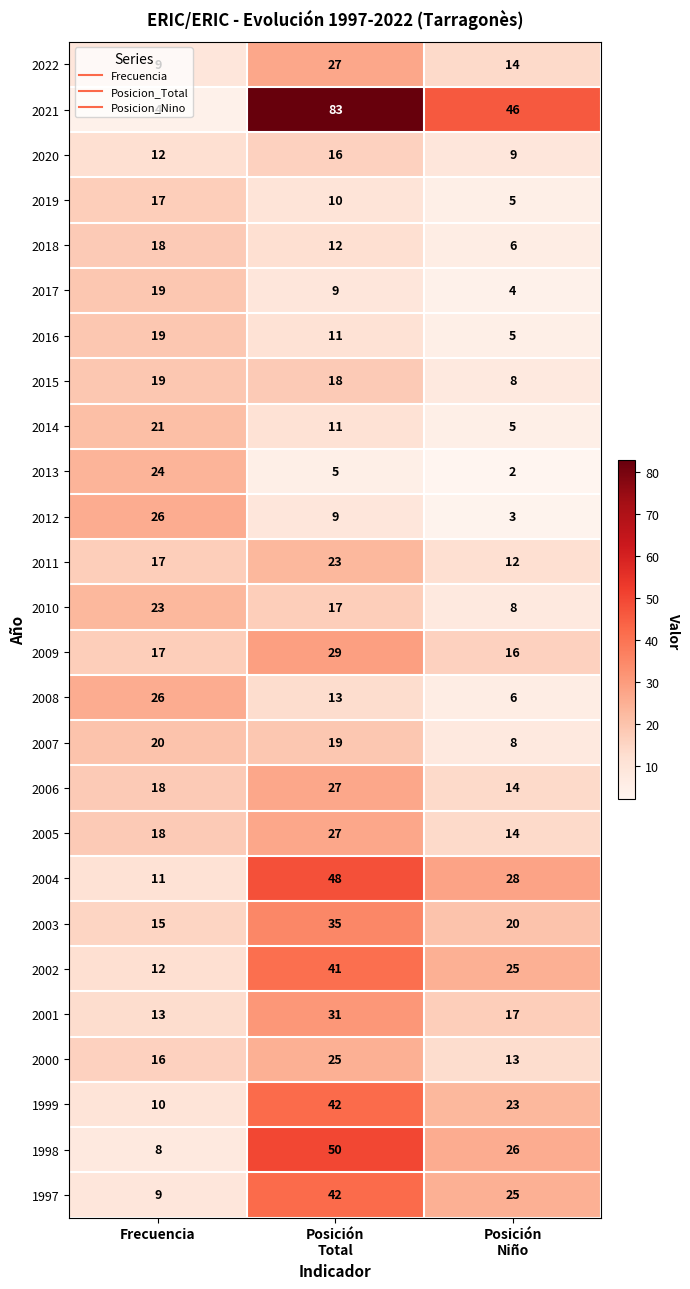

Which series has the largest total across all categories?

2021